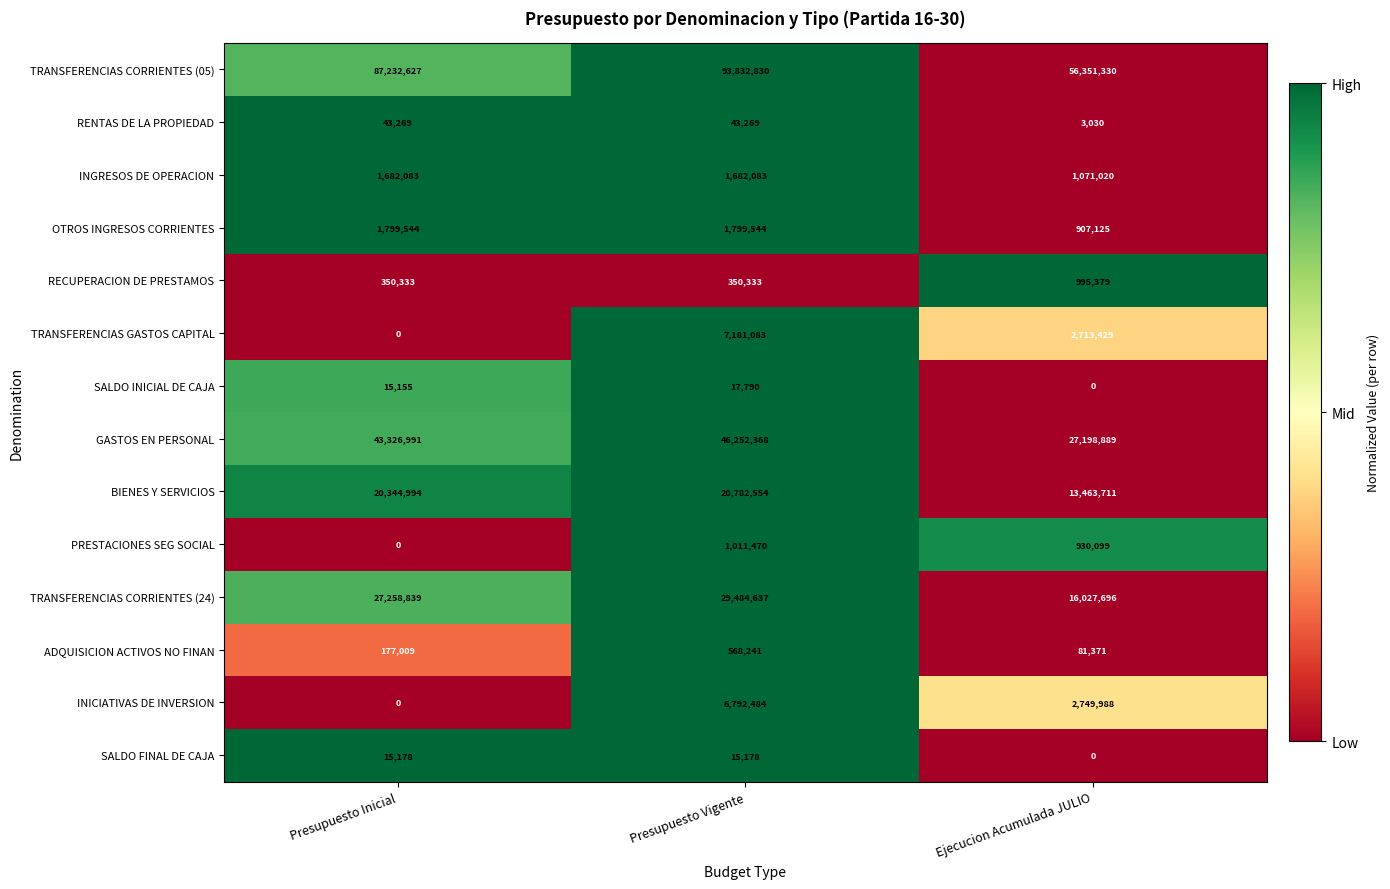

Which series has the largest range (max minus min)?

TRANSFERENCIAS CORRIENTES (05)